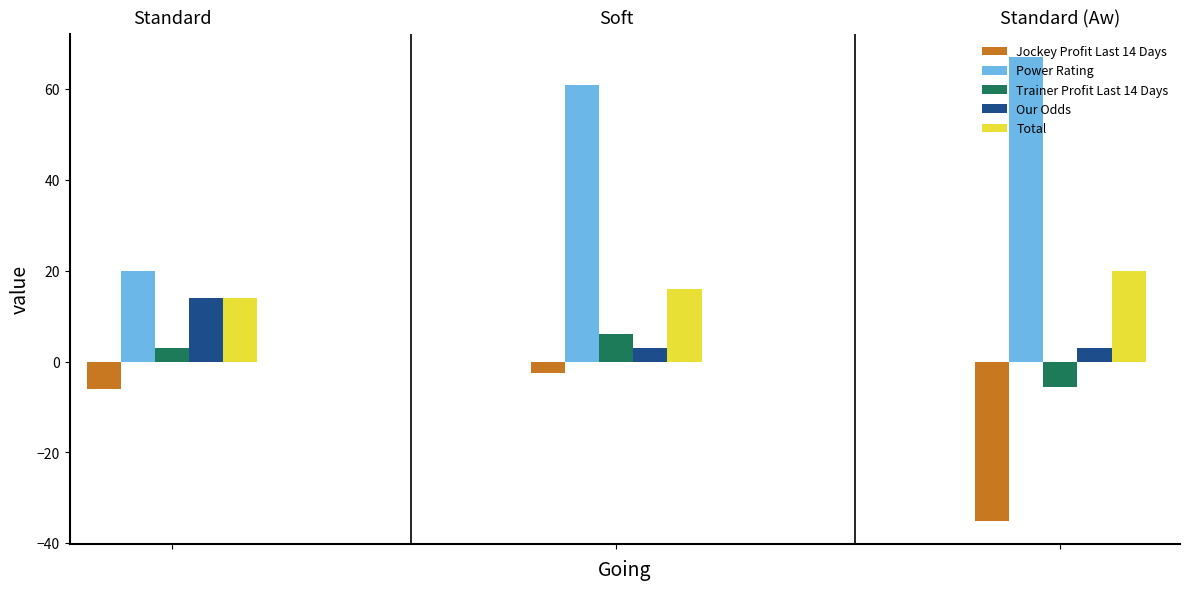

What is the lowest value of the Trainer Profit Last 14 Days series?

-5.5